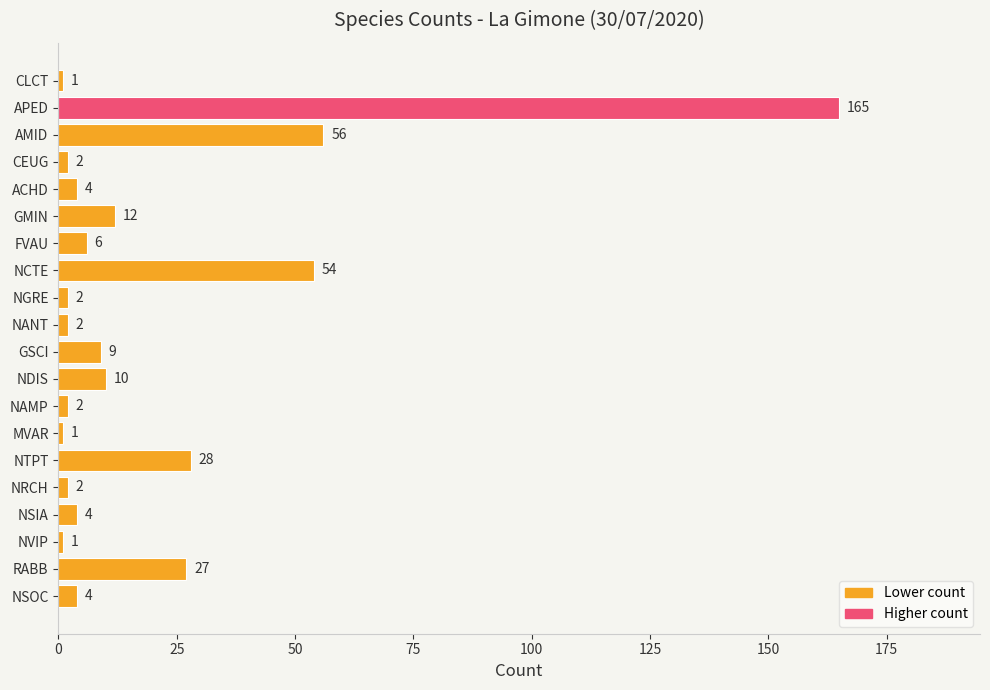

What is the label of the 19th bar from the bottom?

APED